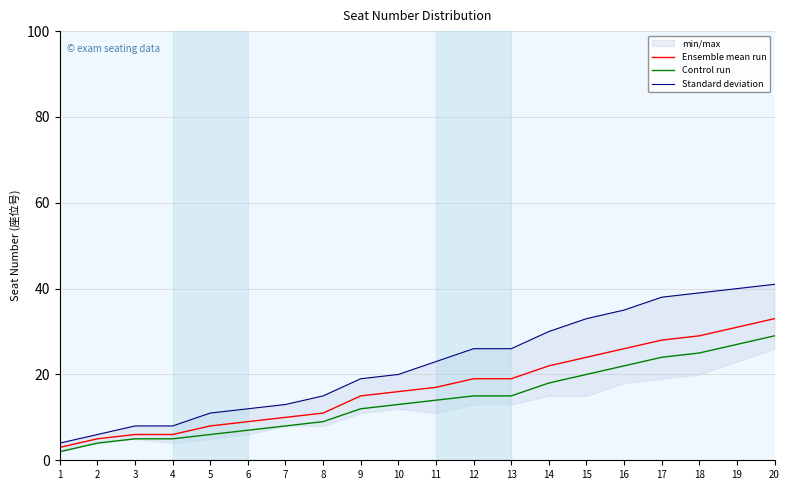

Reading left to right, extract all data points from this chart.

Ensemble mean run: 3	5	6	6	8	9	10	11	15	16	17	19	19	22	24	26	28	29	31	33
Control run: 2	4	5	5	6	7	8	9	12	13	14	15	15	18	20	22	24	25	27	29
Standard deviation: 4	6	8	8	11	12	13	15	19	20	23	26	26	30	33	35	38	39	40	41